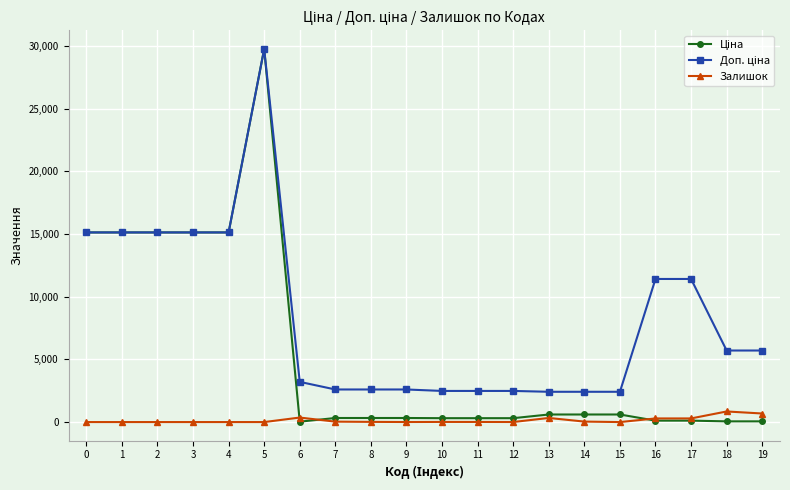

At which category is the sum across all series the highest?

5